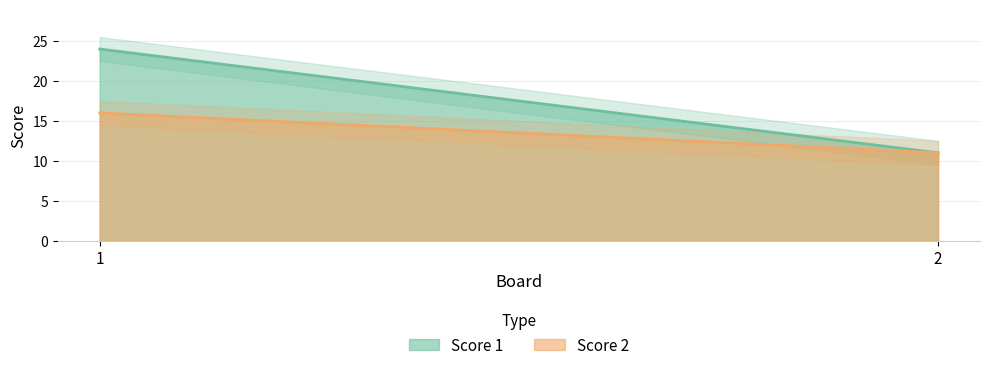

At which category is the sum across all series the highest?

1